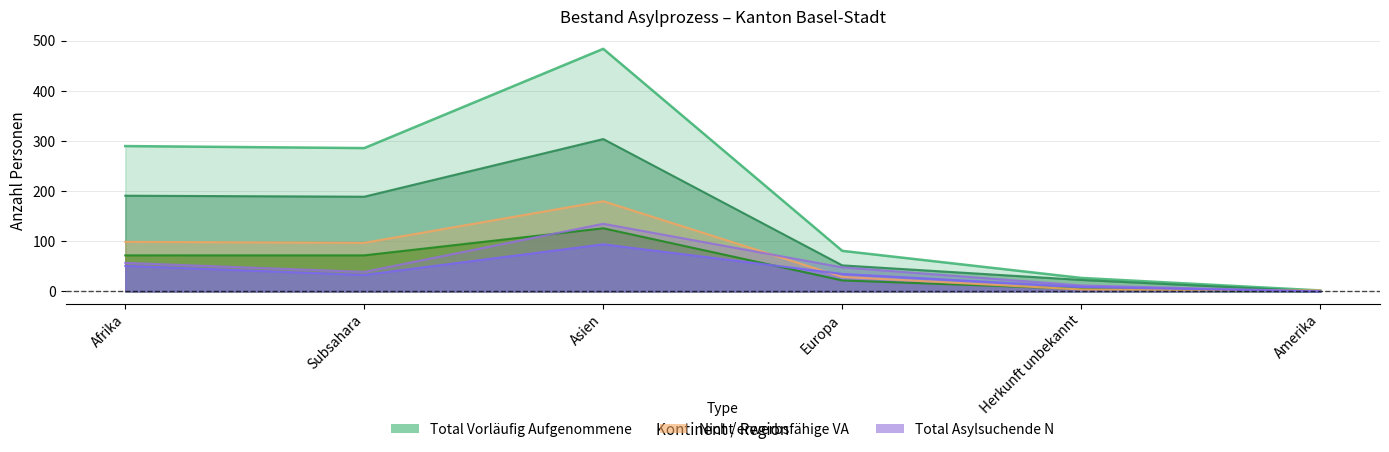

Reading right to left, extract all data points from this chart.

Total Vorläufig Aufgenommene: 2	27	81	484	286	290
Total Asylsuchende N: 0	12	48	135	39	57
Erwerbsfähige VA: 0	23	52	304	189	191
Erwerbsfähige N: 0	9	35	94	33	51
Nicht erwerbsfähige VA: 2	4	29	180	97	99
Erwerbstätige VA: 0	5	22	126	72	72